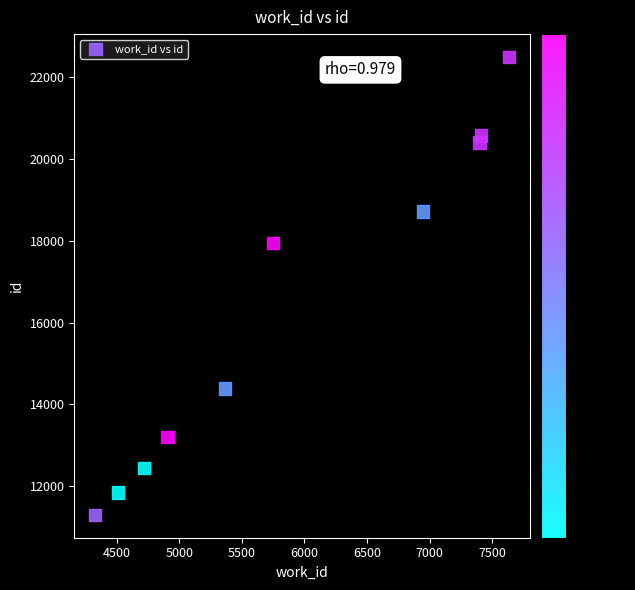

What is the average X value?

5897